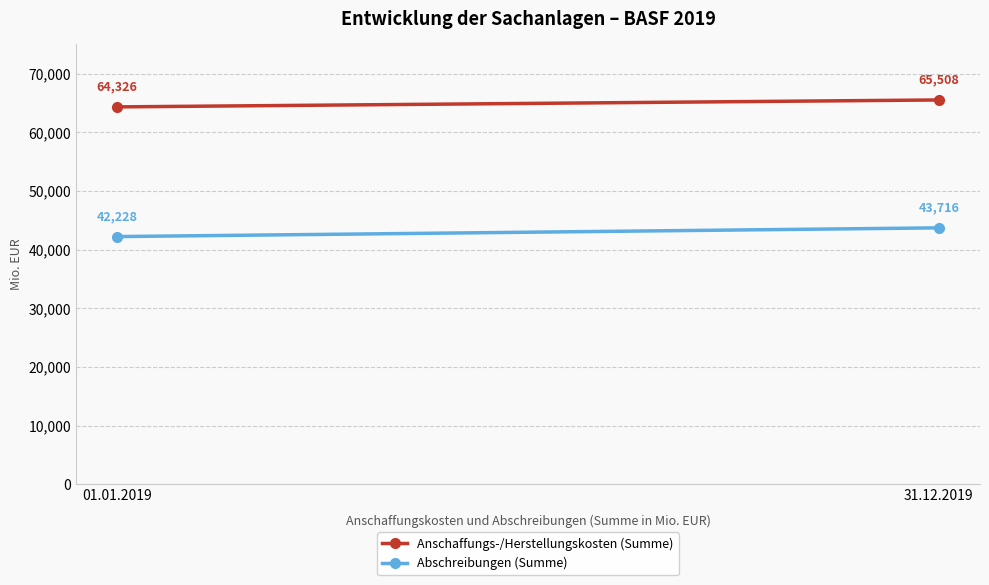

Is it true that Abschreibungen (Summe) equals 42228 at 01.01.2019?

True